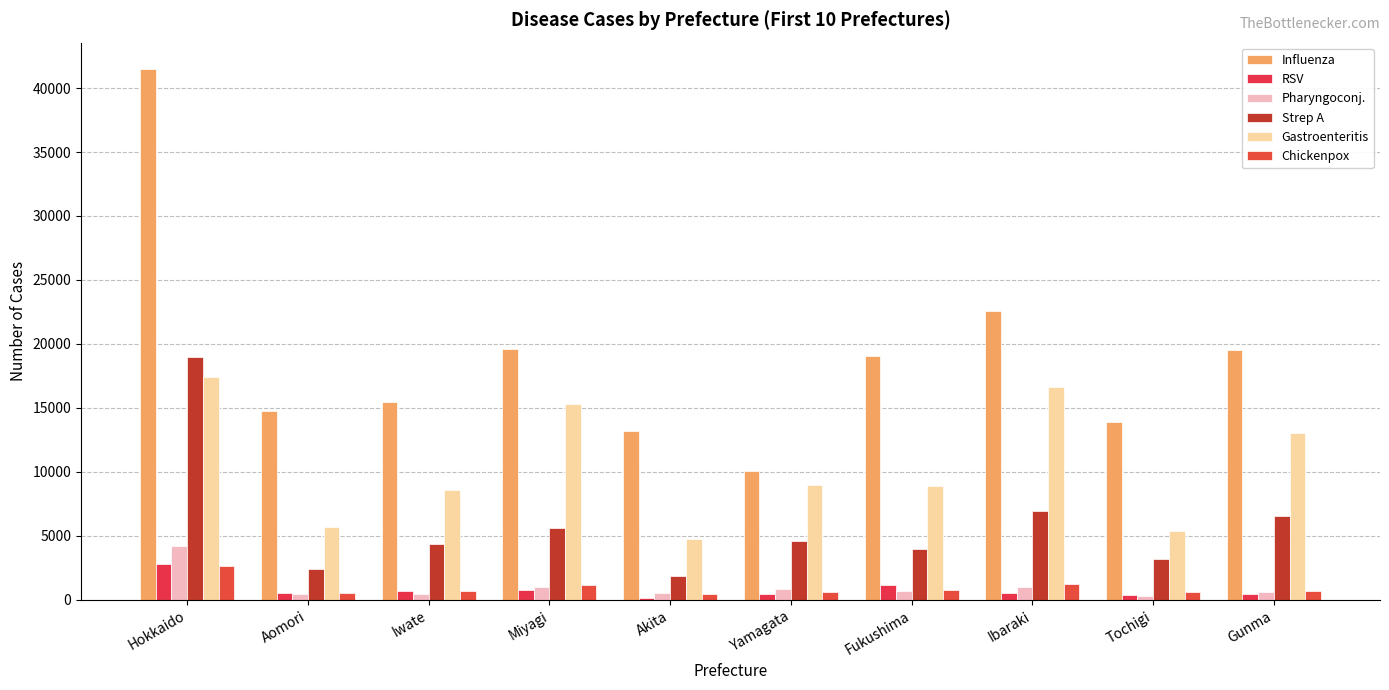

What are all the series names shown in the legend?

Influenza, RSV, Pharyngoconj., Strep A, Gastroenteritis, Chickenpox